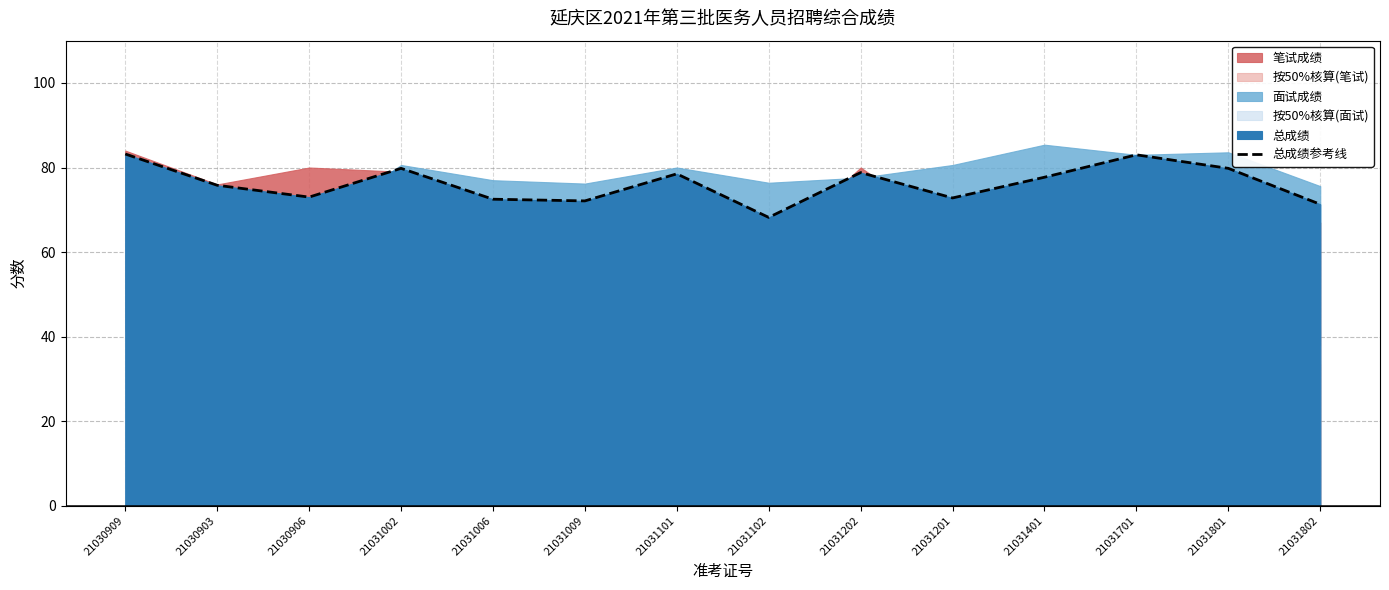

What value does the data have at 21031801?

79.8